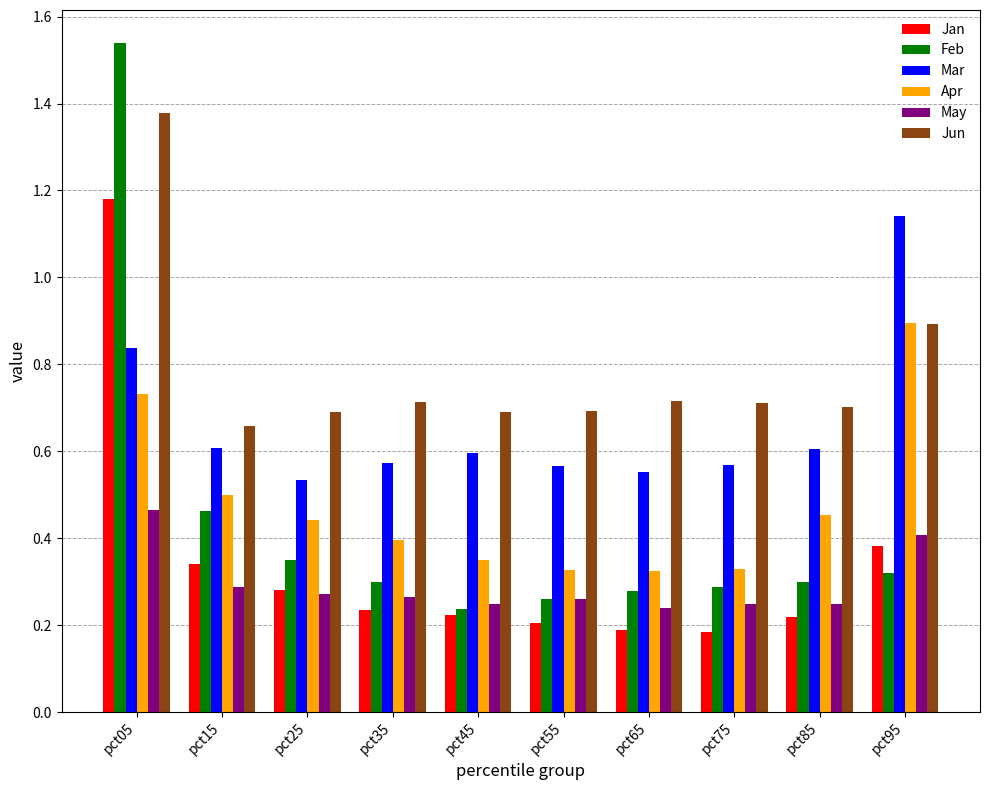

How many Jan values are between 0 and 1?

9